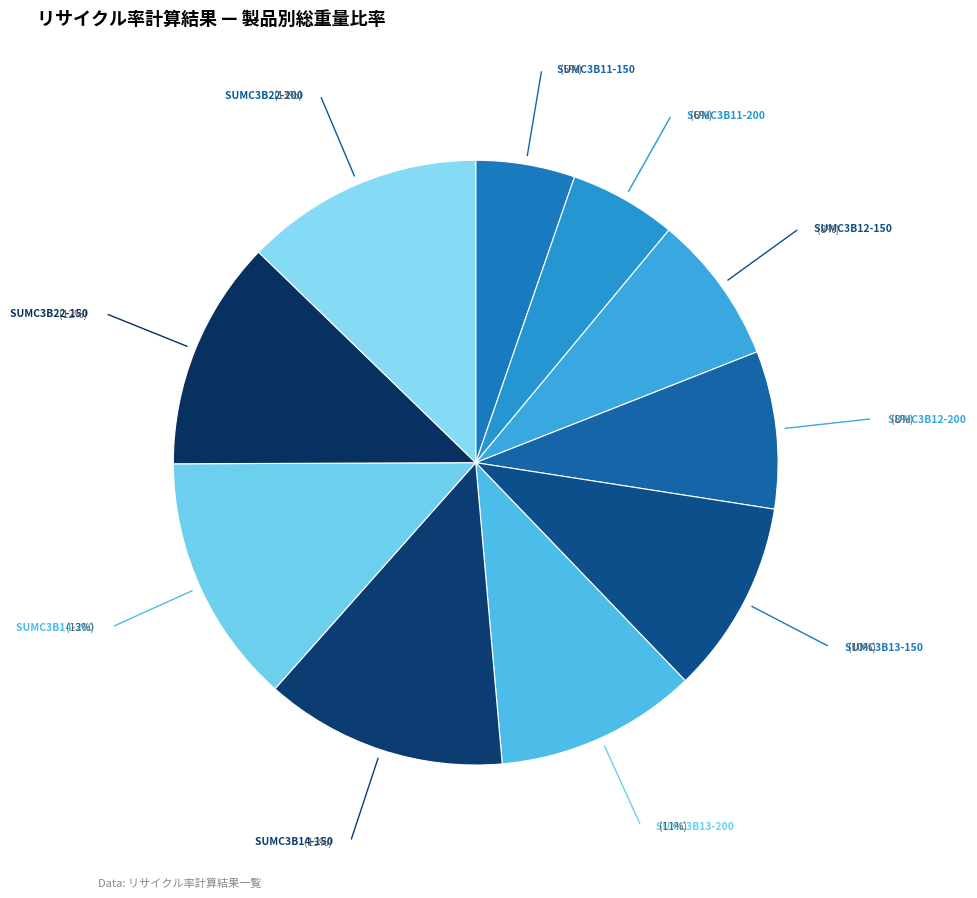

How many segments does this pie chart have?

10